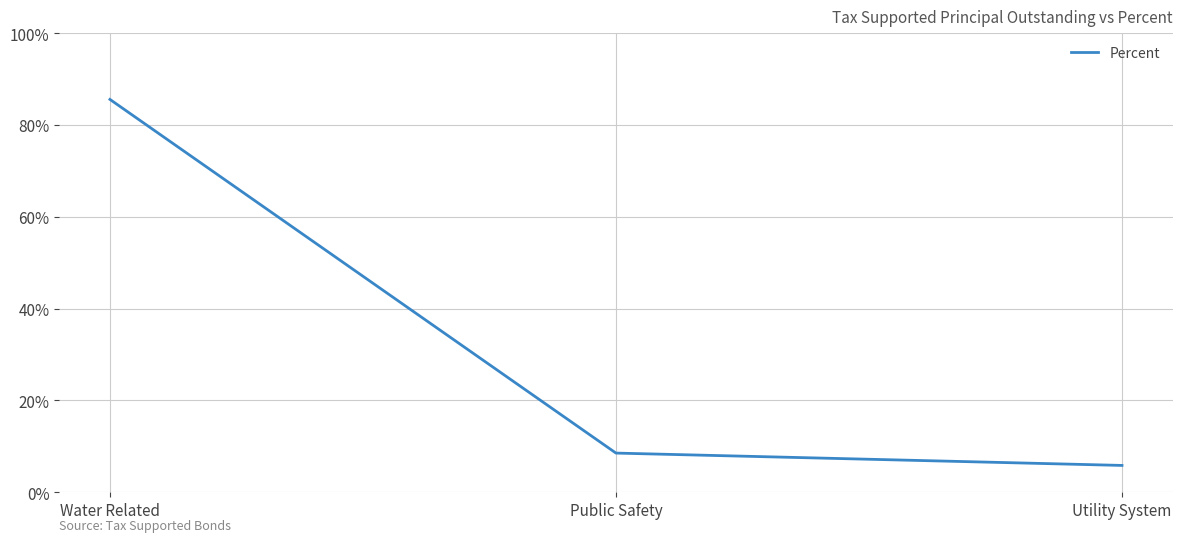

Which category has the highest value across all series?

Water Related